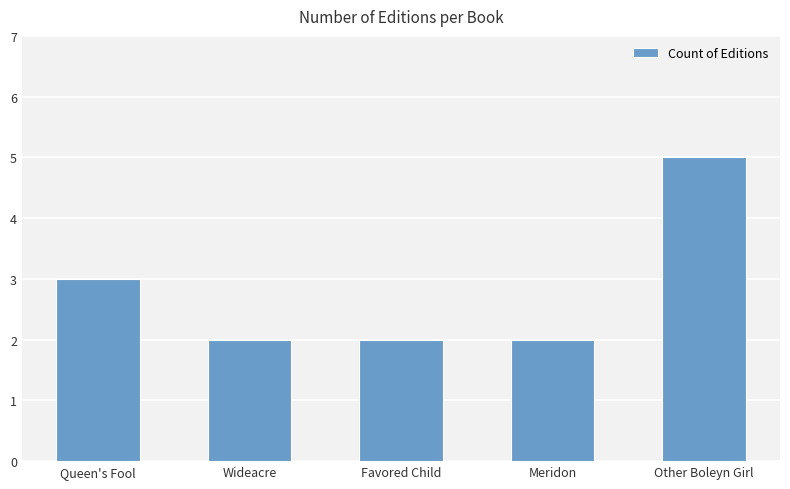

Which label corresponds to the largest value in the chart?

Other Boleyn Girl